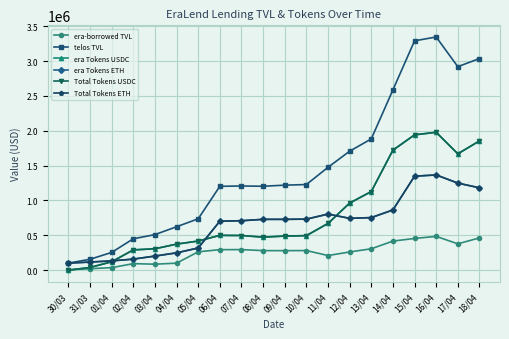

Where is the first local minimum for Total Tokens USDC?

08/04